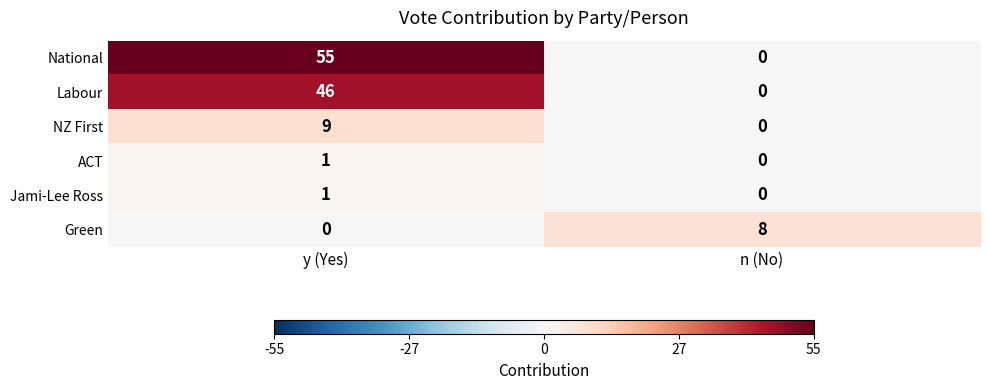

At which category is the sum across all series the highest?

y (Yes)